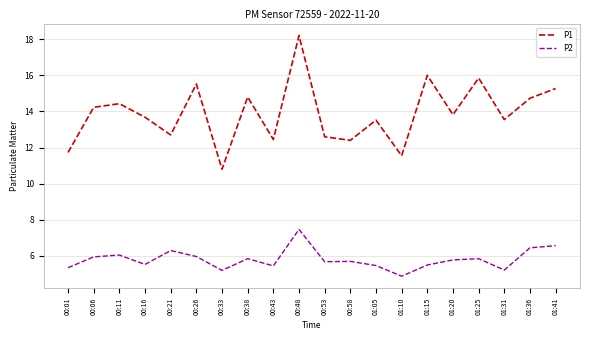

What is the difference between the P2 values at 01:10 and 01:20?

0.9